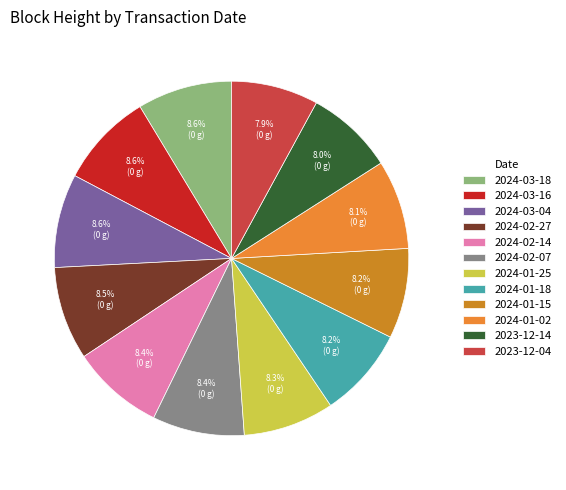

Count the number of slices in the pie.

12